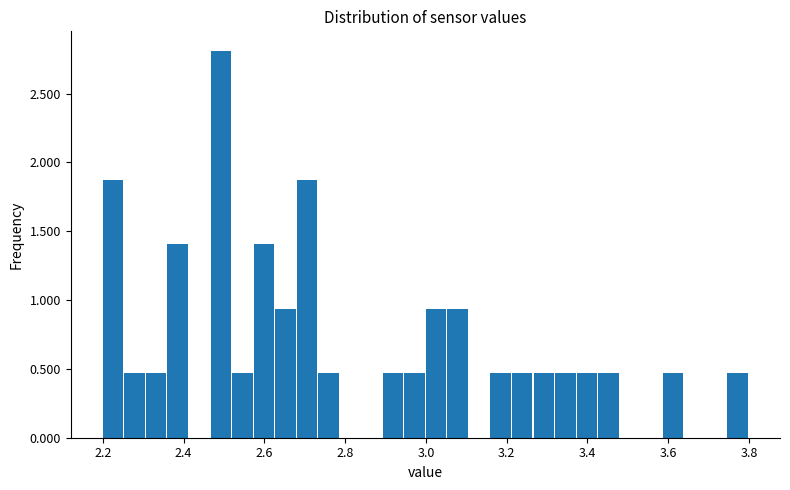

Read against the x-axis, roughly where is the centre of the tallest bar?

2.50